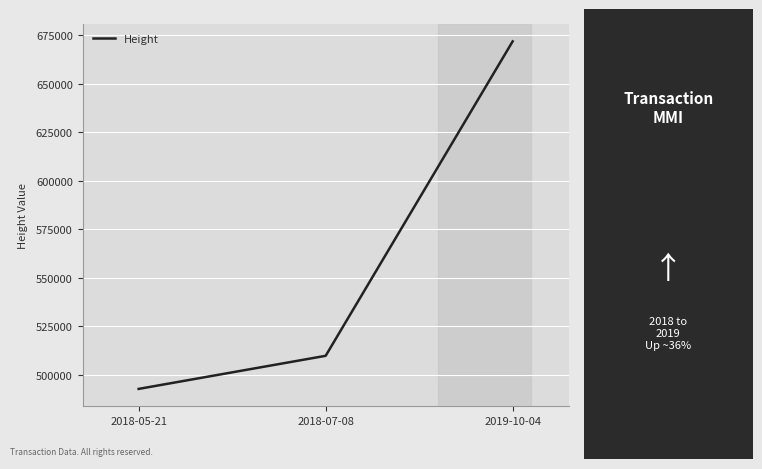

Which category has the lowest value across all series?

2018-05-21